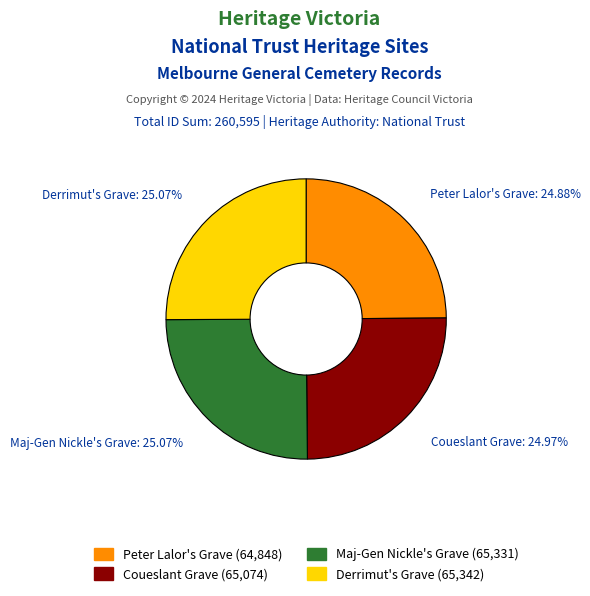

Does any single category account for the majority?

No